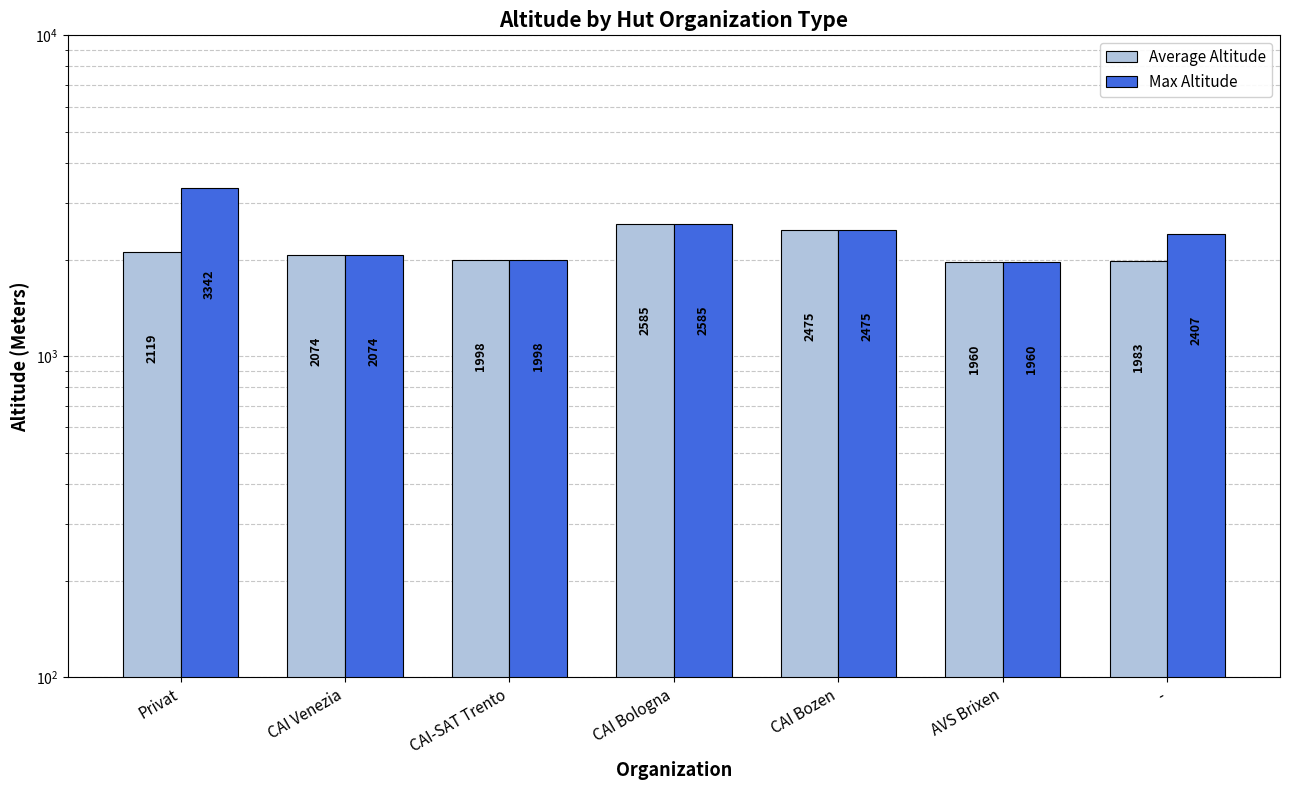

How many values in the Average Altitude series are below 2074?

3